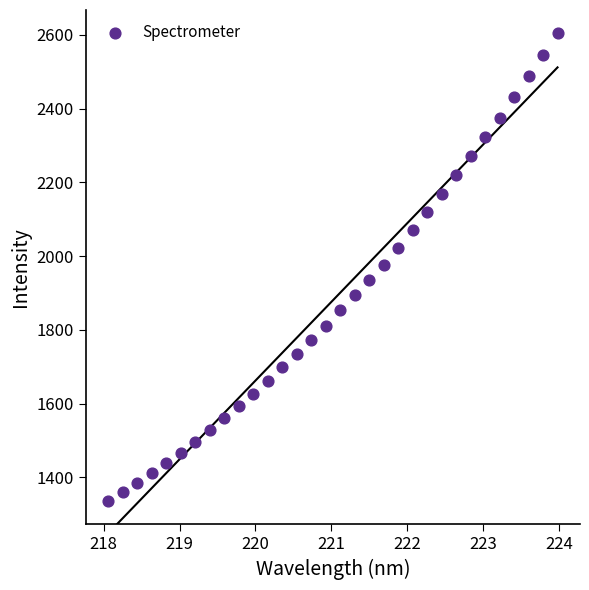

What is the range of Y values (max minus min)?

1267.7